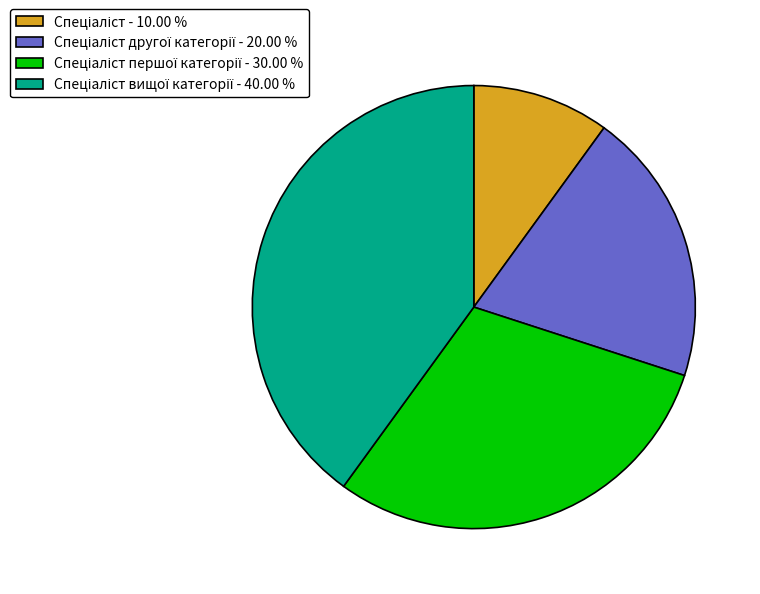

Is there any slice that represents more than half of the pie?

No